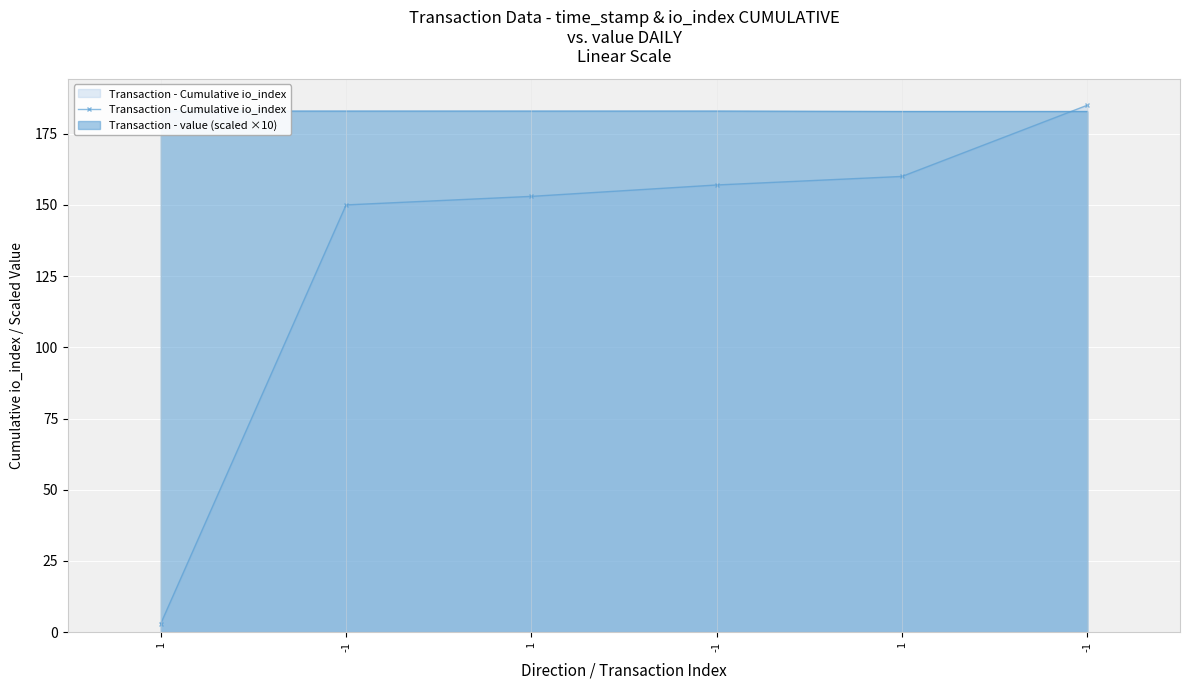

Which has a higher value, 1 or -1?

-1